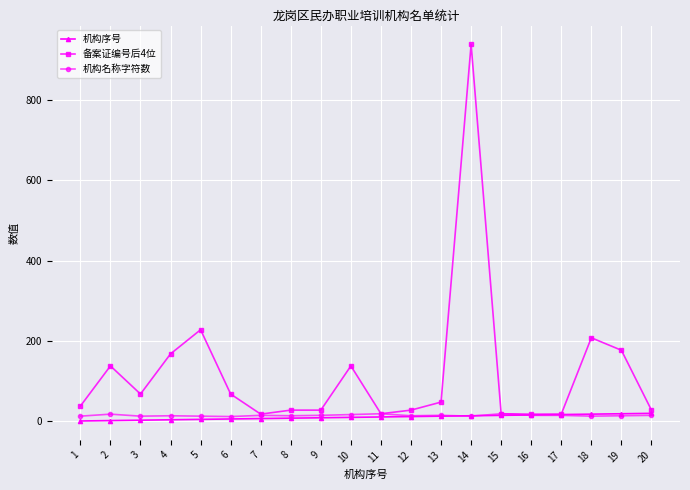

How many lines are shown in the chart?

3